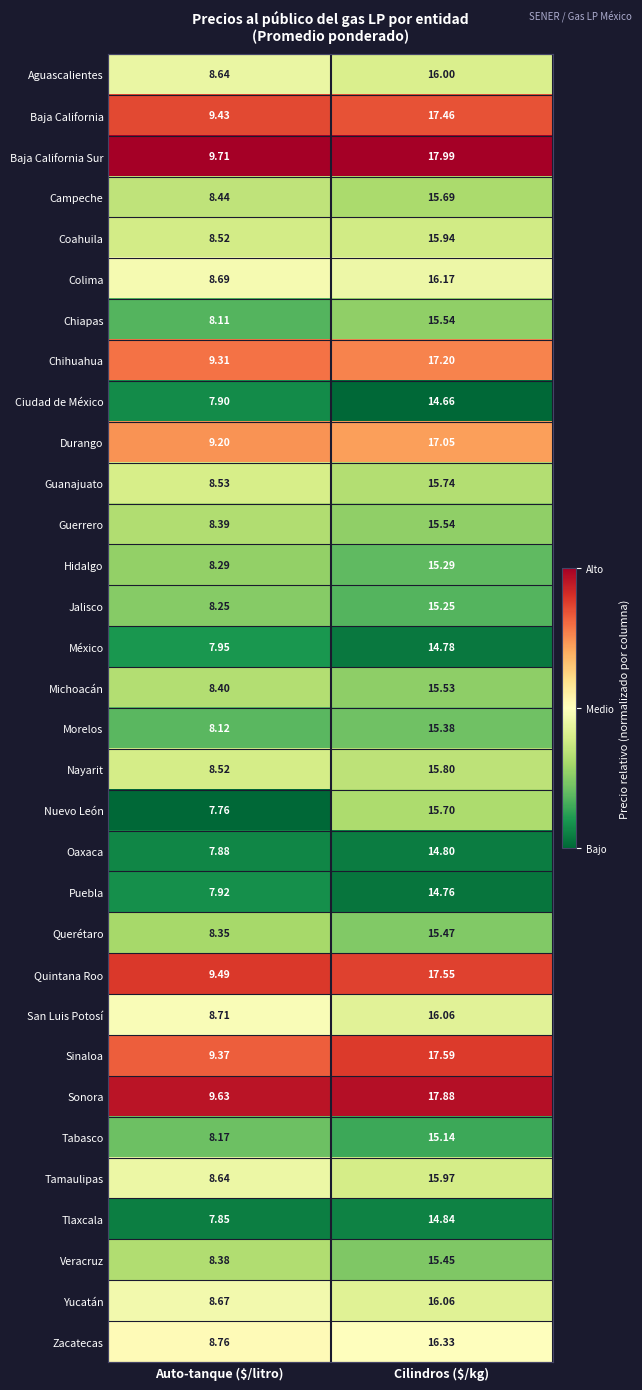

What is the total value across all series at Auto-tanque ($/litro)?

274.0